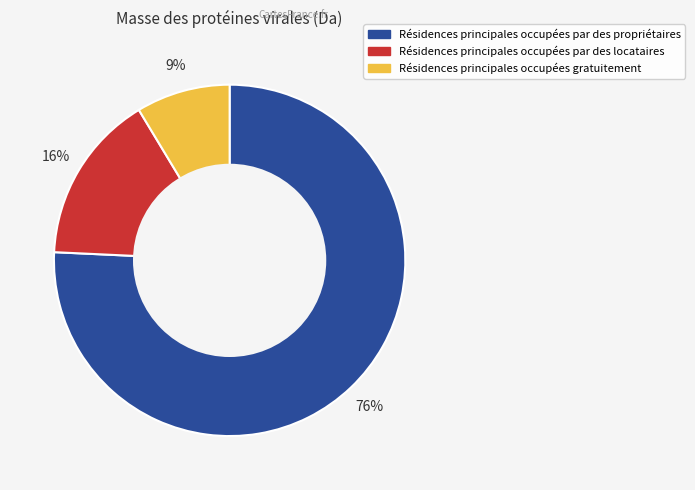

To the nearest percent, what is the average slice percentage?

33%